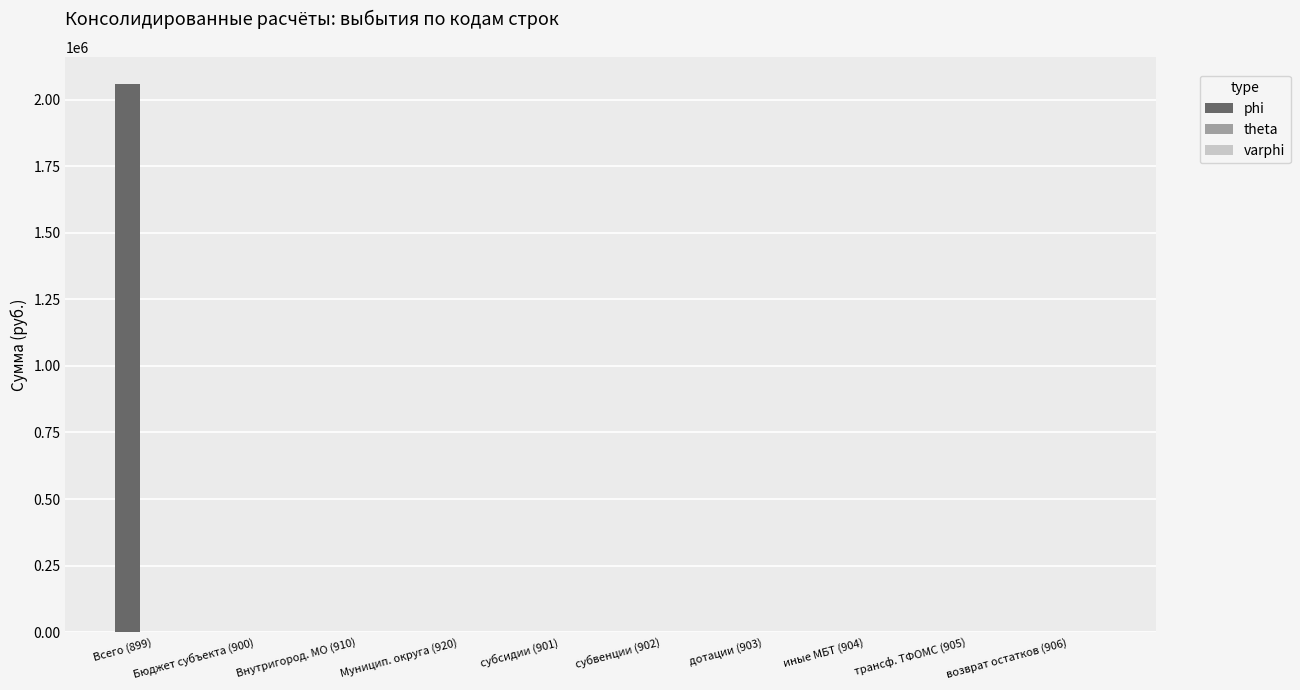

What is the greatest value displayed?

2057421.1